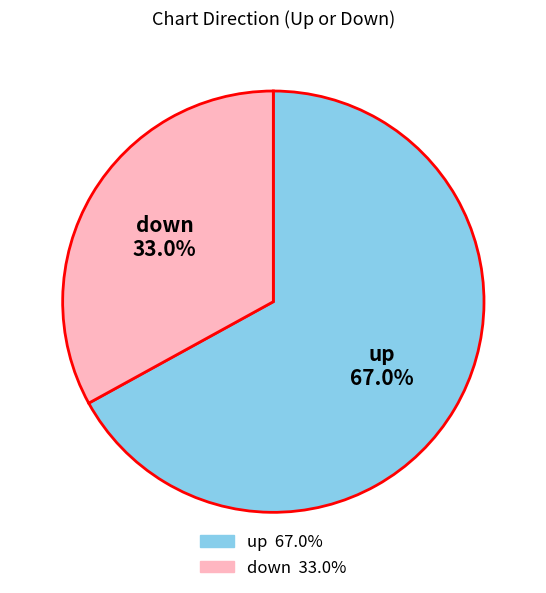

To the nearest percent, what portion does down represent?

33%